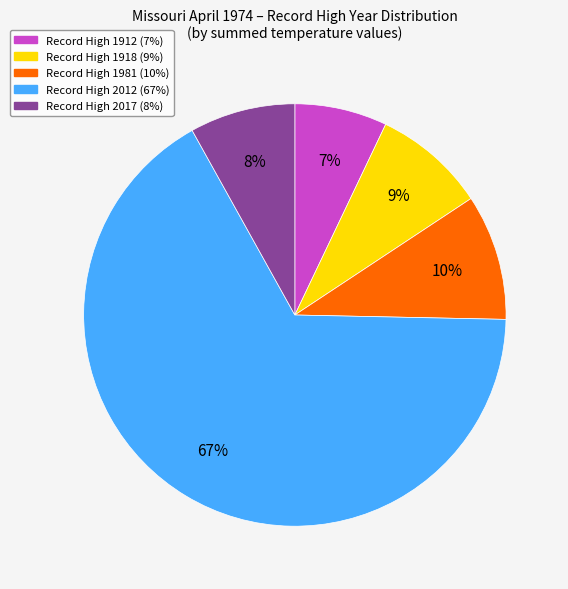

Is there a majority slice in this chart?

Yes